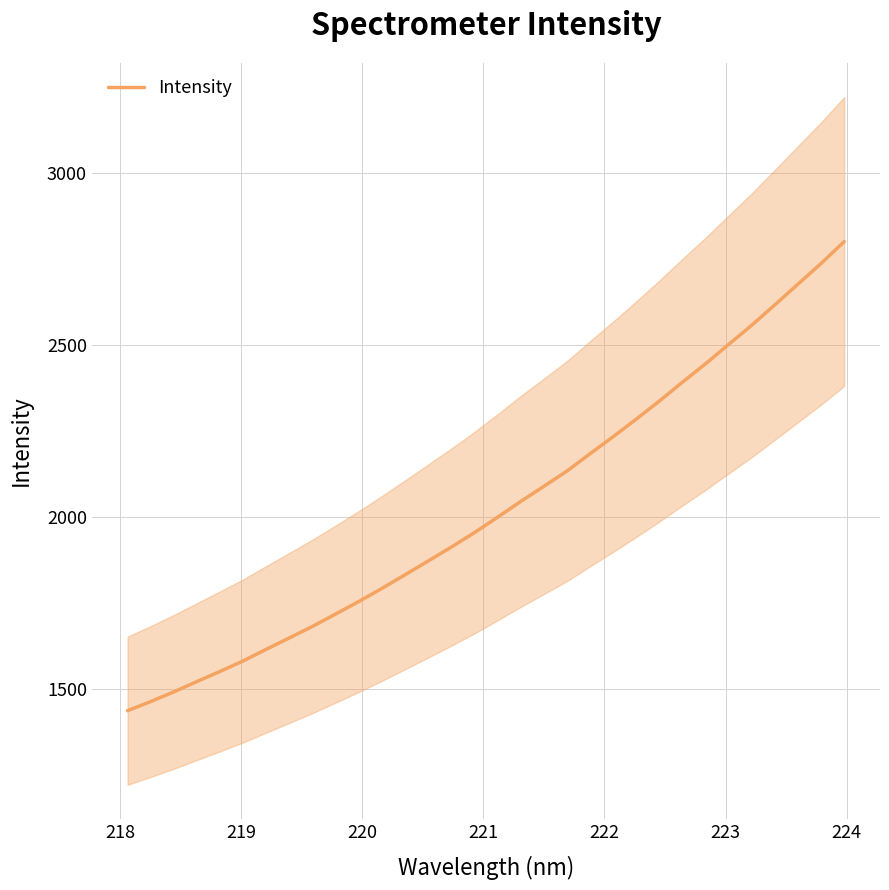

What is the minimum value for Intensity?

1435.8